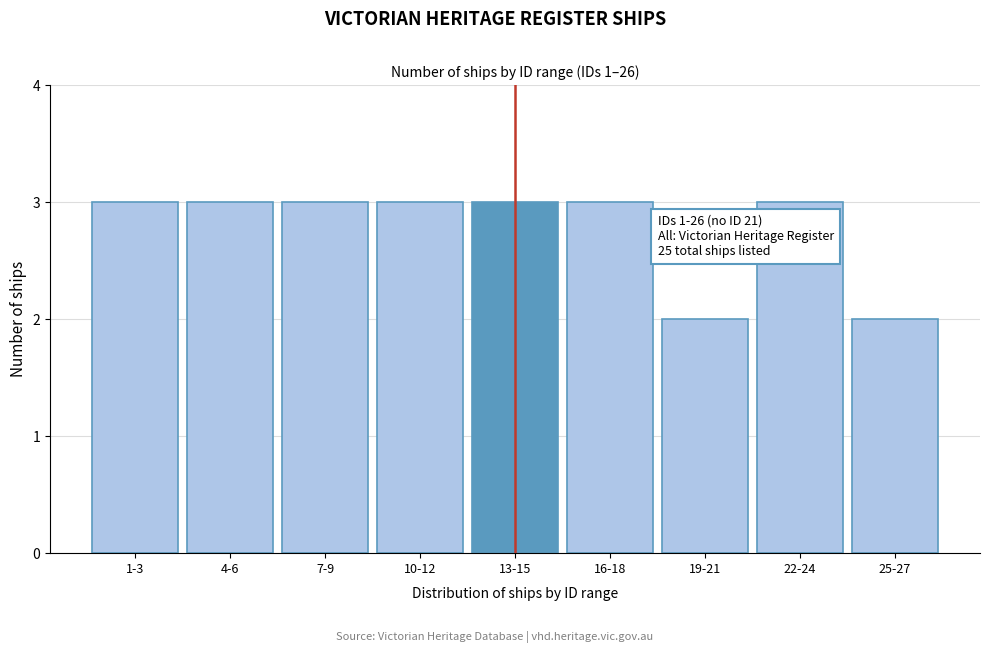

Reading left to right, extract all data points from this chart.

1-3=3	4-6=3	7-9=3	10-12=3	13-15=3	16-18=3	19-21=2	22-24=3	25-27=2